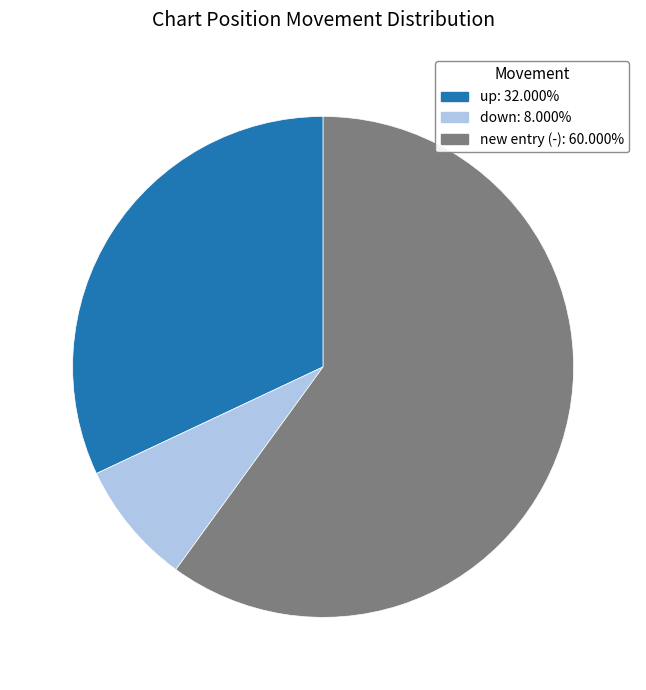

Is there any slice that represents more than half of the pie?

Yes